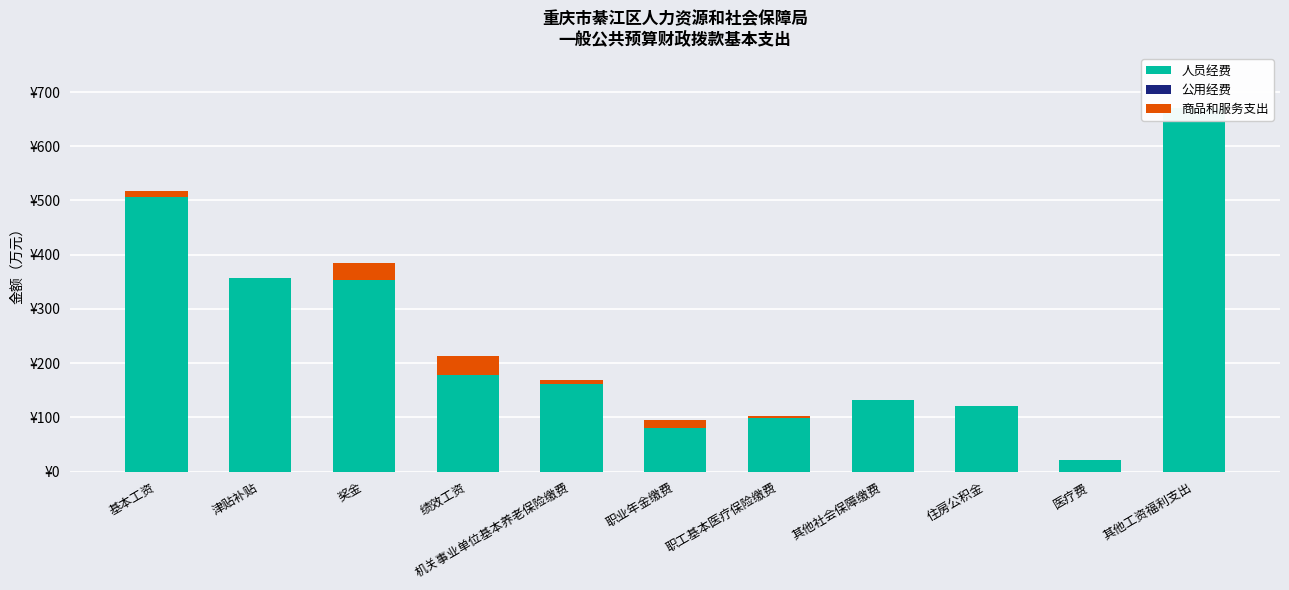

Where is 人员经费 nearest to the value 345?

奖金